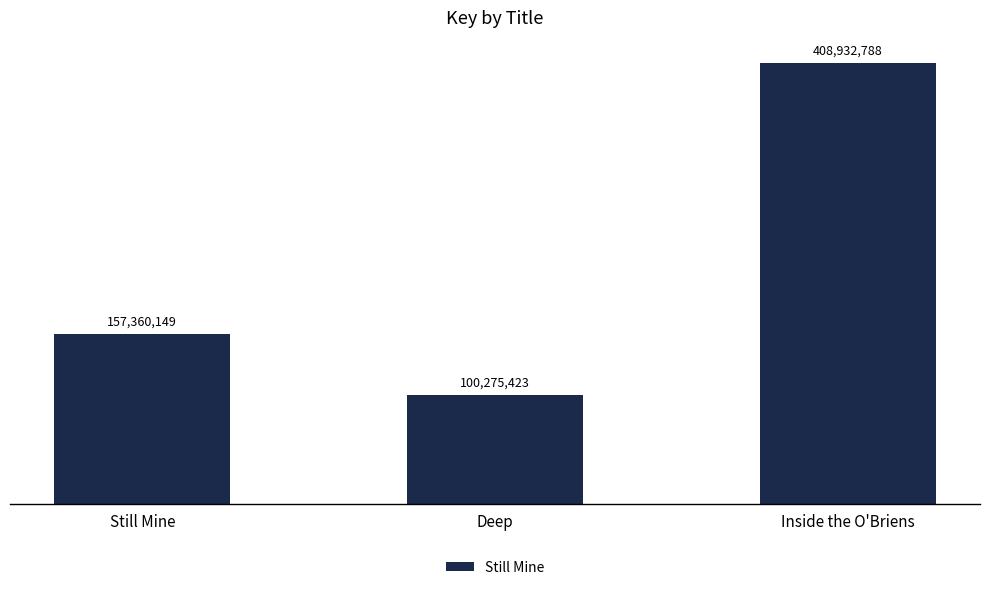

Where is the data nearest to the value 254604105?

Still Mine